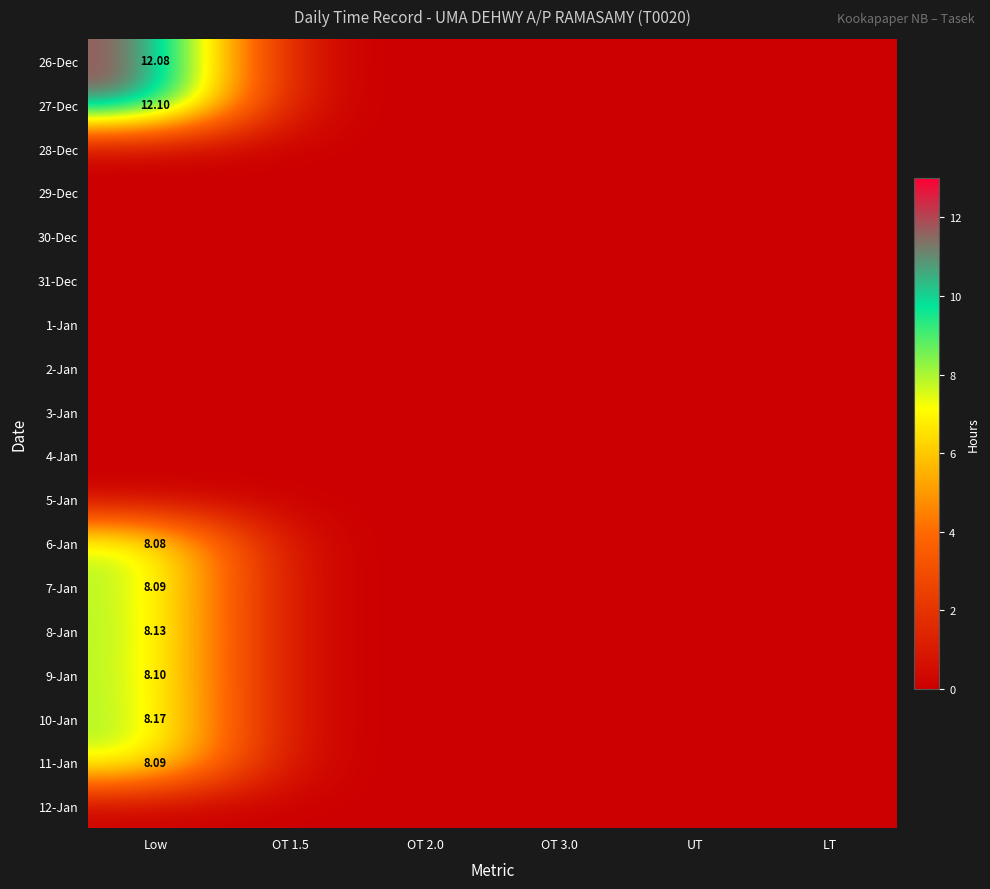

Which series has the largest total across all categories?

27-Dec